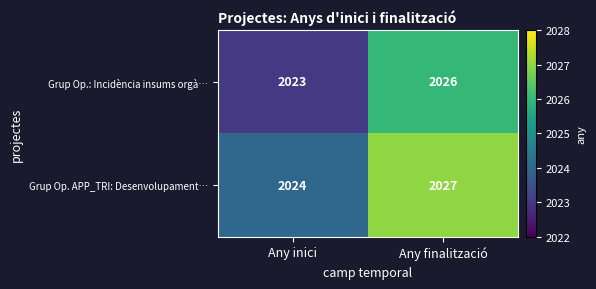

What is the average value of the Grup Op. APP_TRI: Desenvolupament… series?

2026